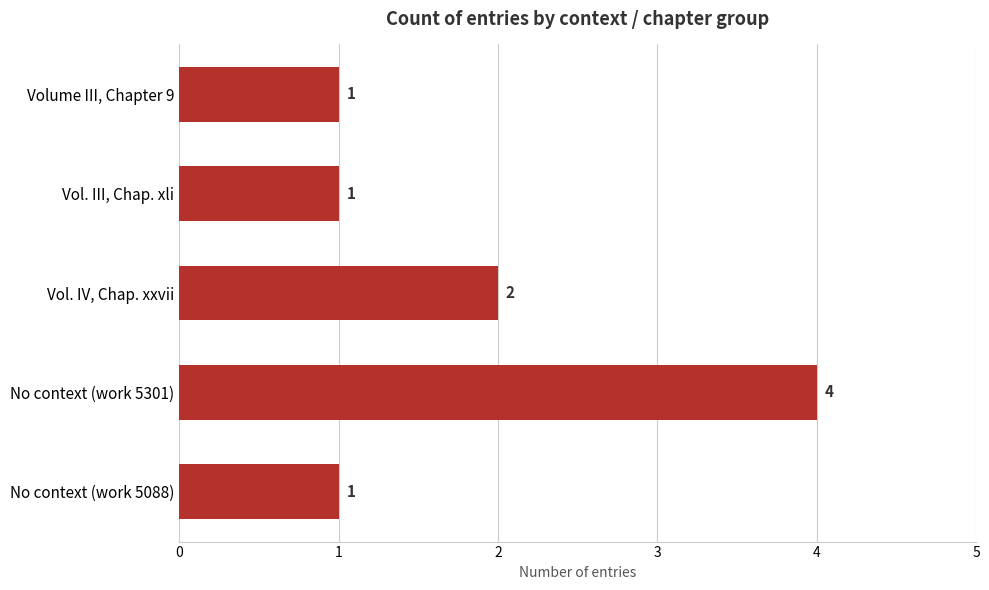

What is the sum of all values?

9